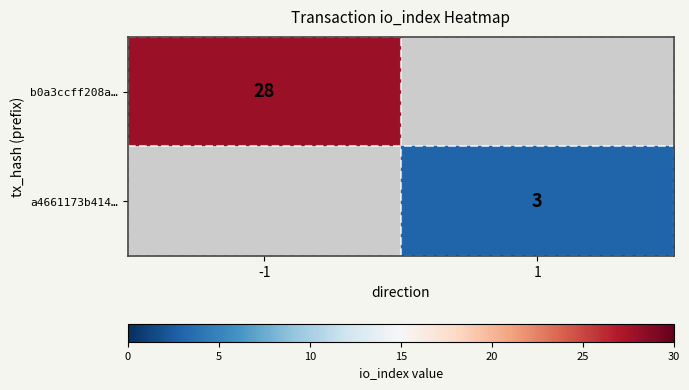

Which has a higher value, 1 or -1?

-1